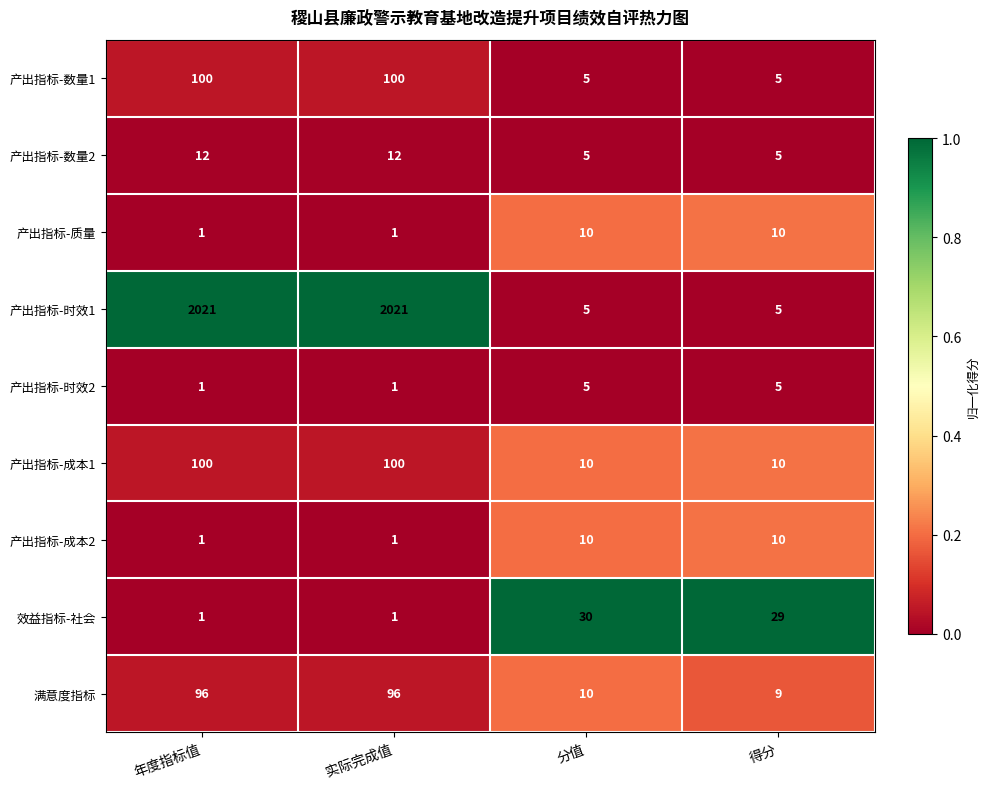

What is the difference between the highest and lowest values at 得分?

24